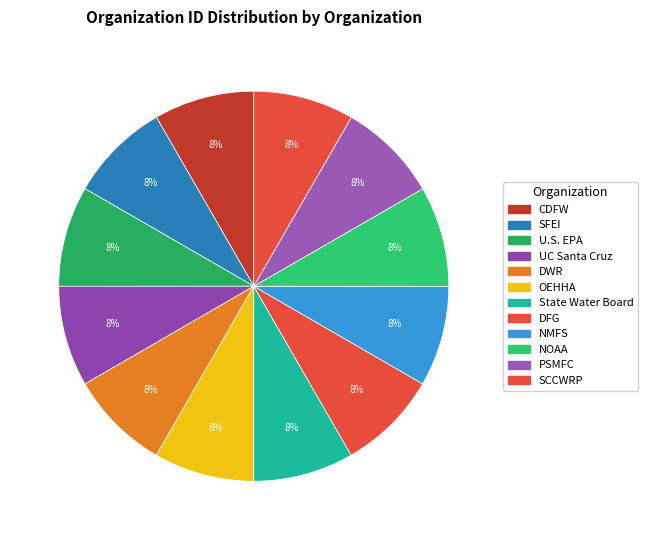

Which has a higher value, CDFW or NMFS?

NMFS